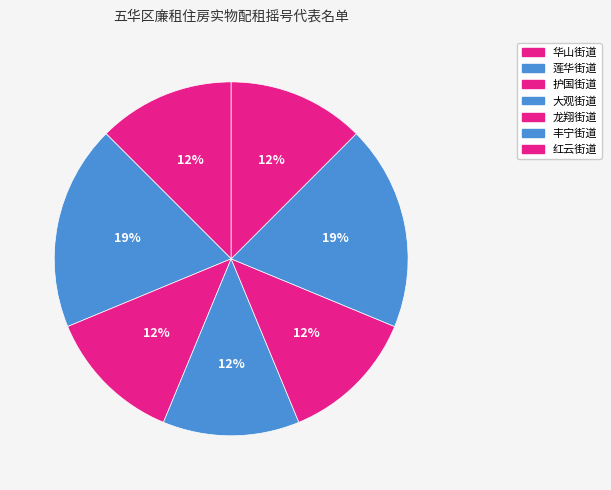

How many slices are in this pie chart?

7